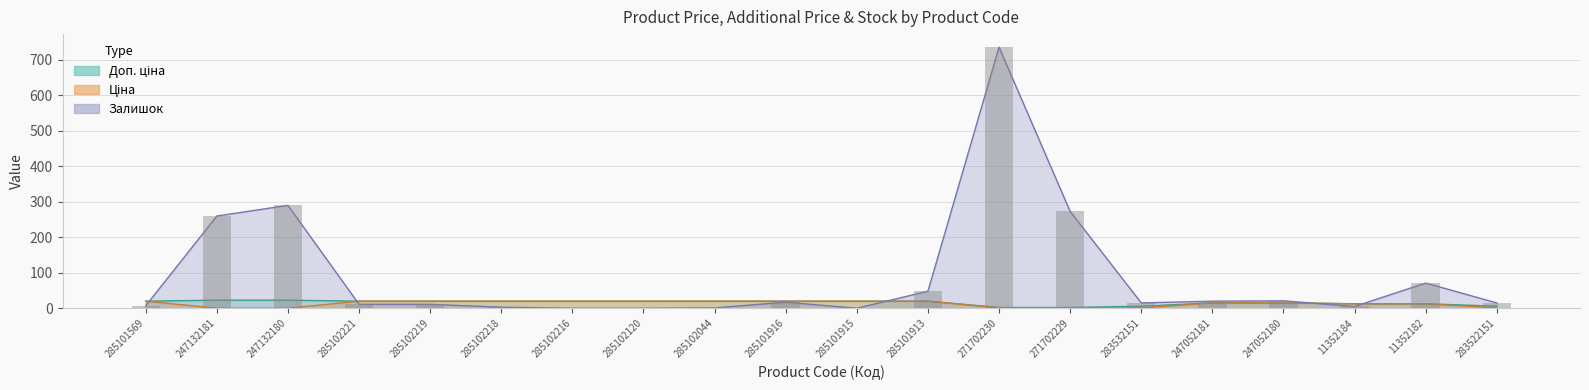

Between 285102044 and 271702229, which series saw the biggest shift?

Залишок